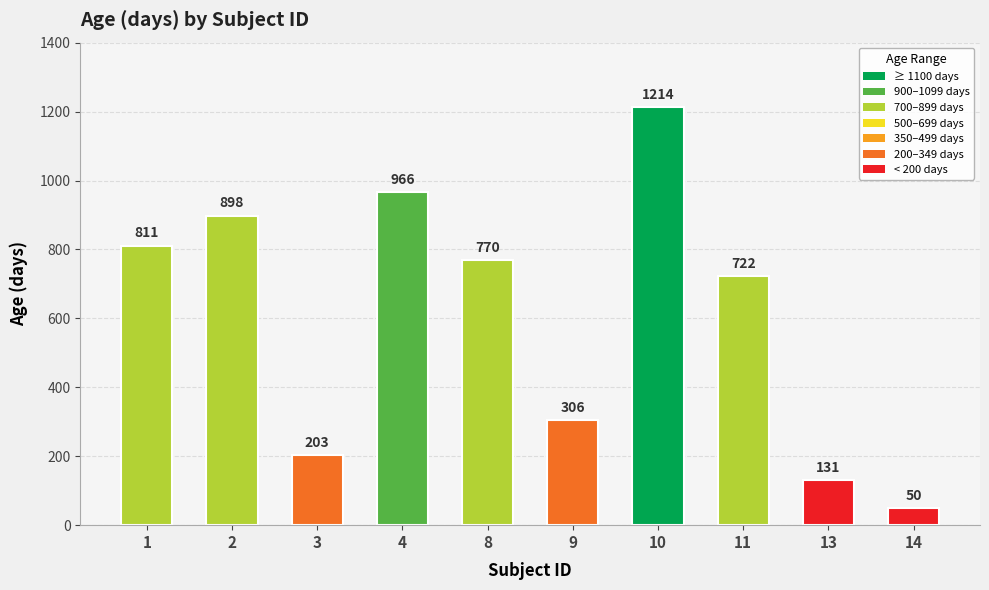

What is the minimum value shown in the chart?

50